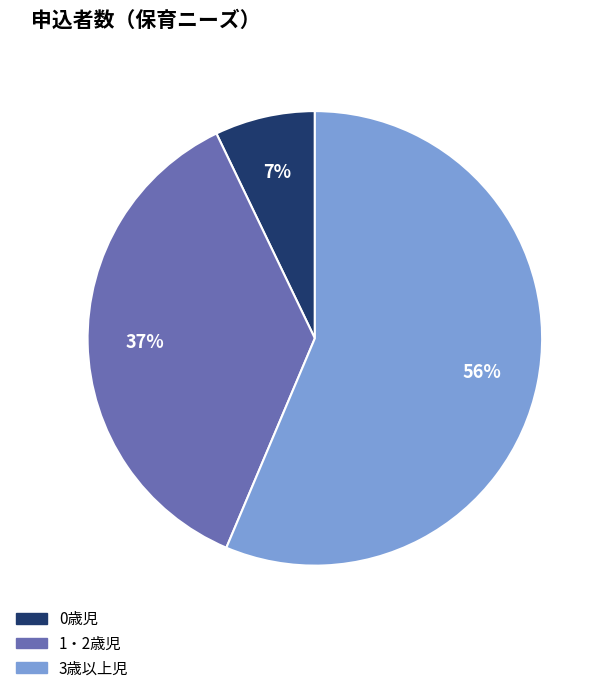

Is the sum of 3歳以上児 and 1・2歳児 greater than half?

Yes